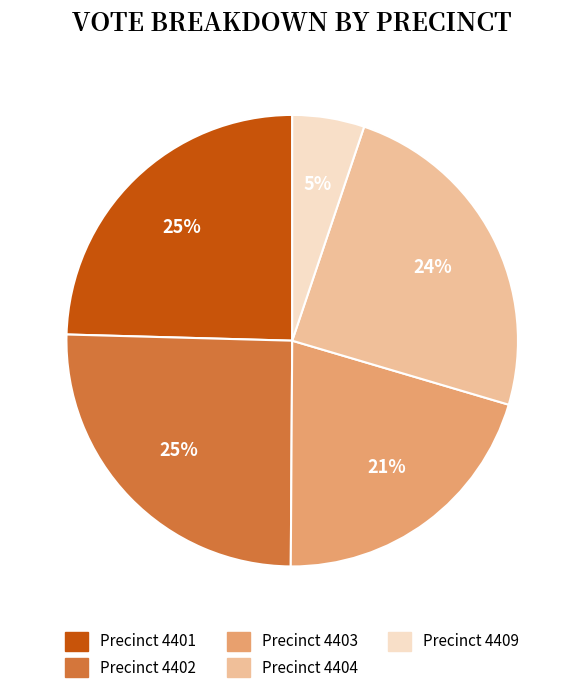

Which slice is the smallest?

Precinct 4409